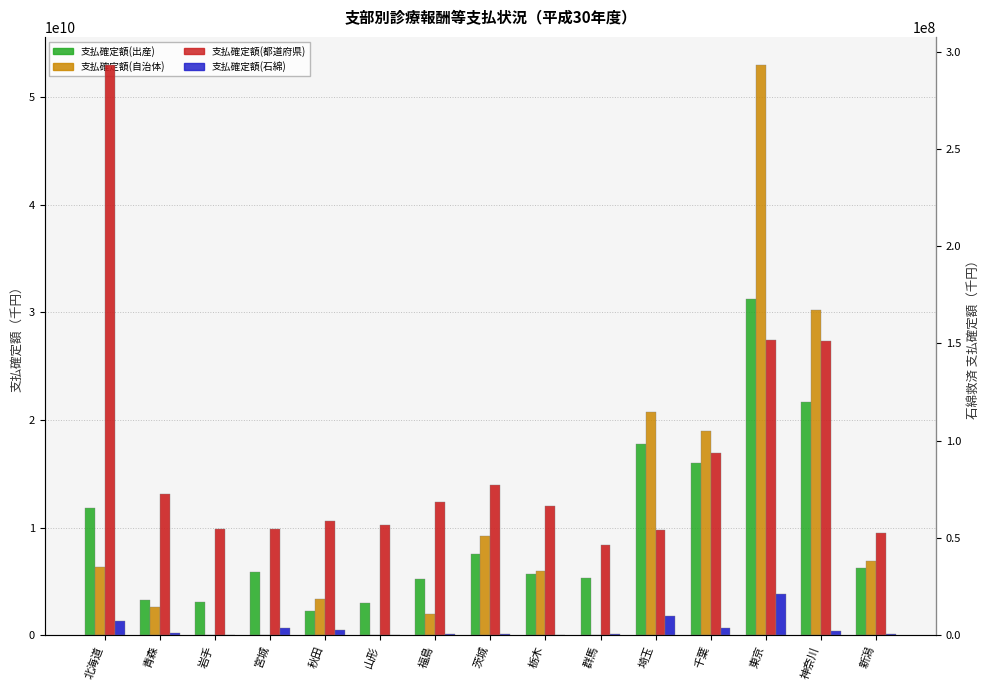

What is the total value across all series at 山形?

3043778270